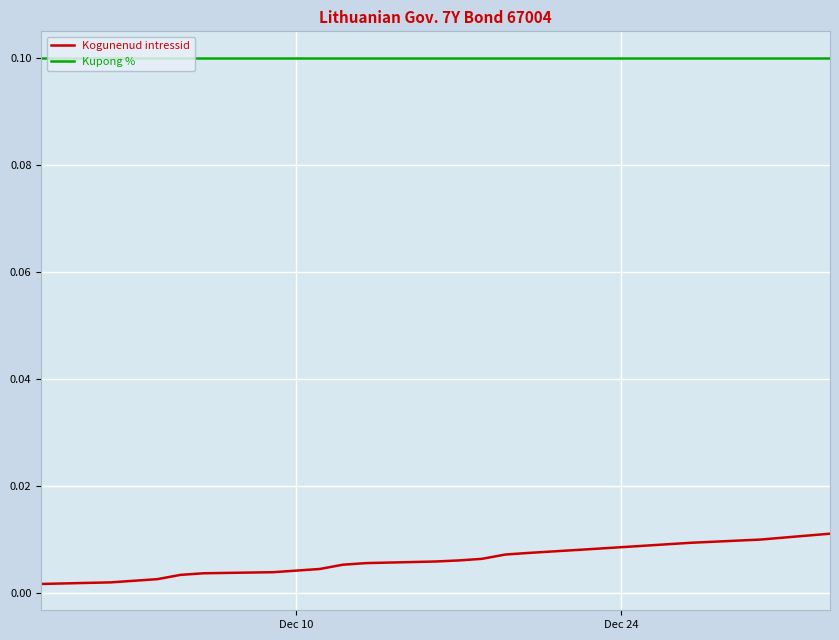

Which series has the largest range (max minus min)?

Kogunenud intressid